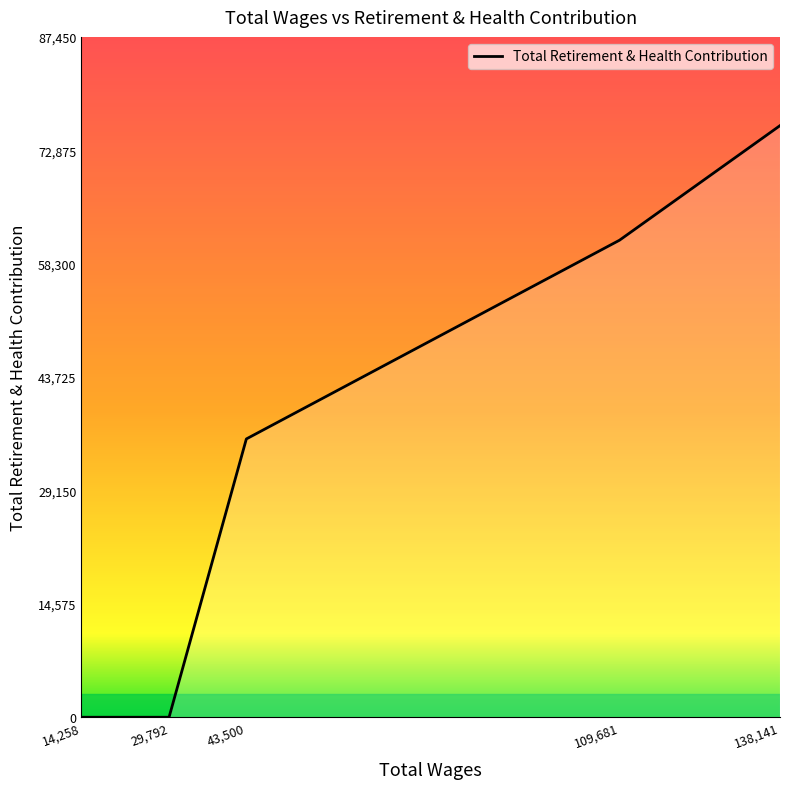

The value at 43,500 is 47699. True or false?

False